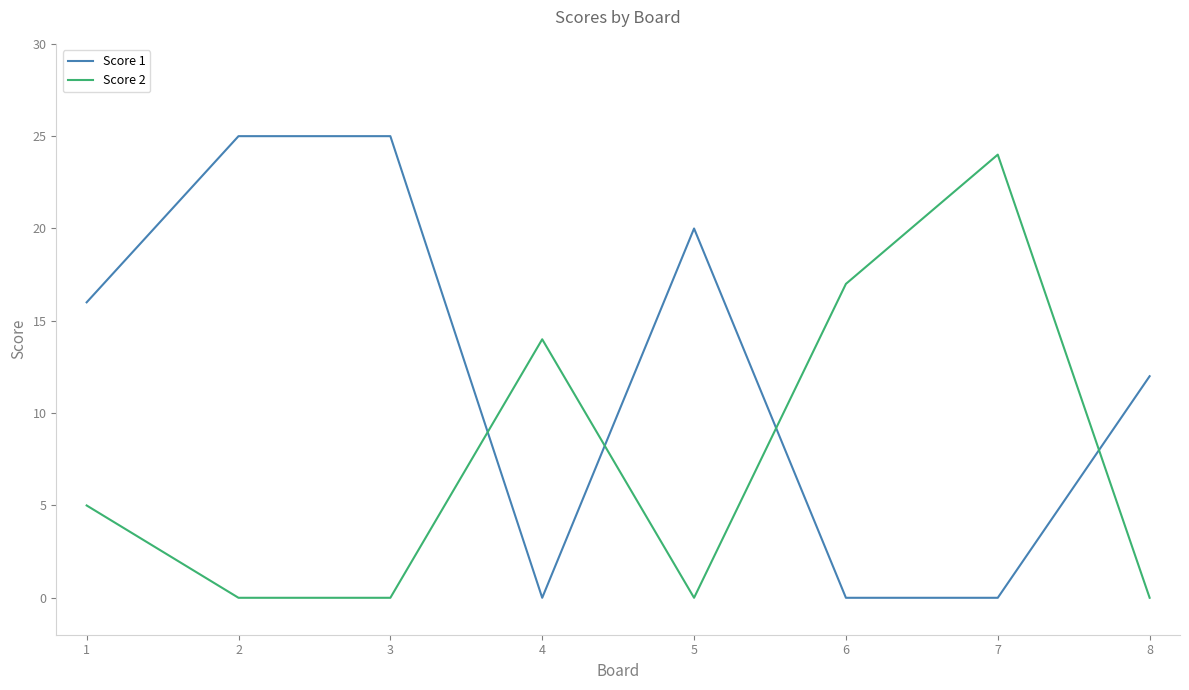

What are all the series names shown in the legend?

Score 1, Score 2